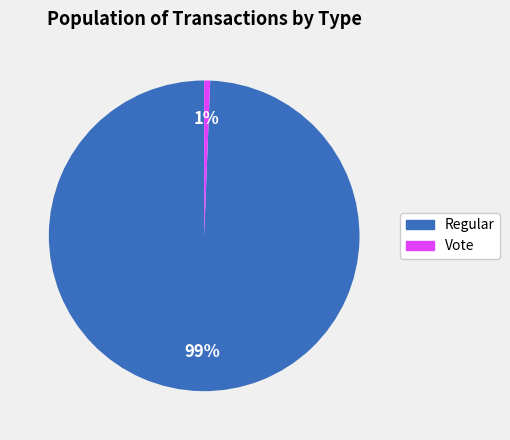

To the nearest percent, what is the combined percentage of Regular and Vote?

100%